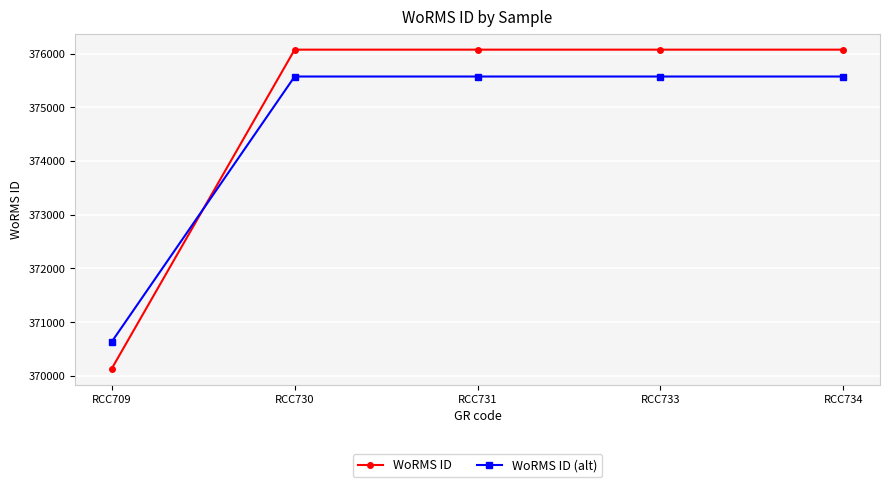

What is the highest value of the WoRMS ID series?

376073